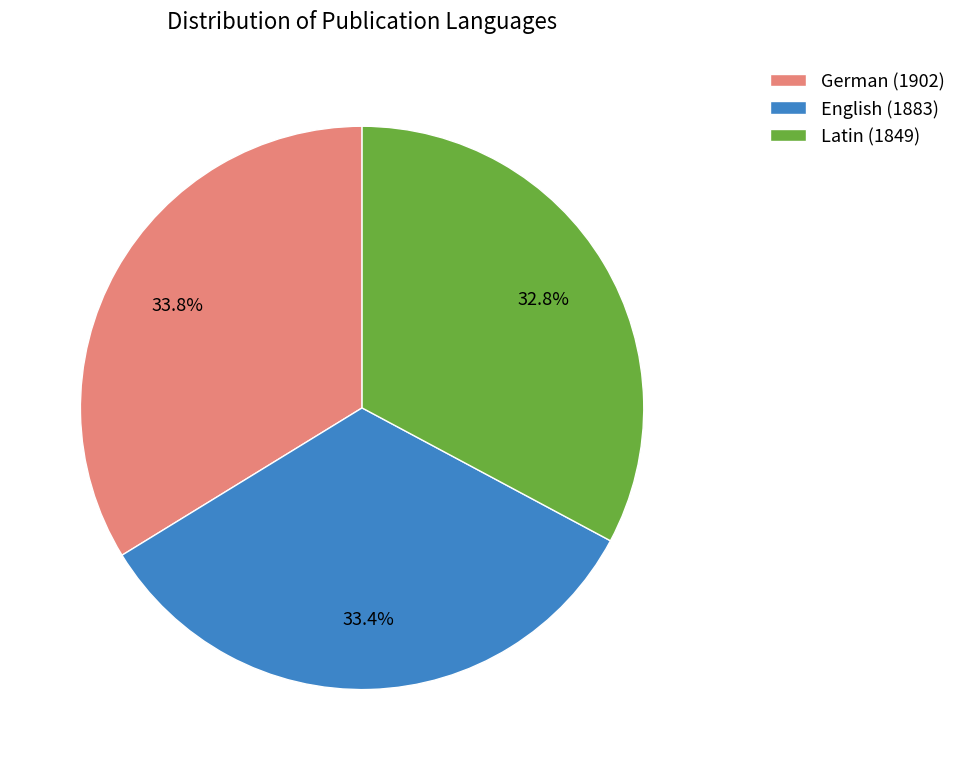

What percentage is NOT represented by Latin (1849)?

67.2%